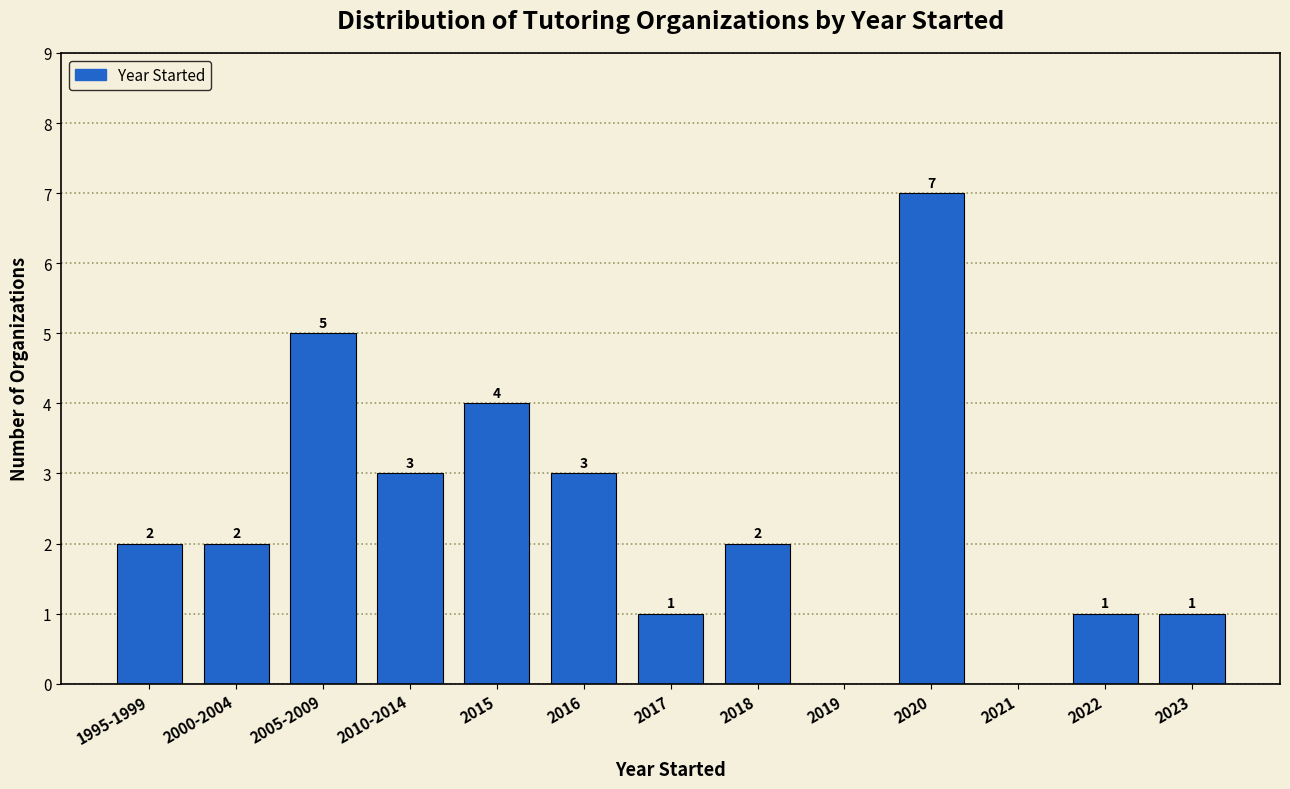

Reading left to right, what are all the values shown in this chart?

1995-1999=2	2000-2004=2	2005-2009=5	2010-2014=3	2015=4	2016=3	2017=1	2018=2	2019=0	2020=7	2021=0	2022=1	2023=1